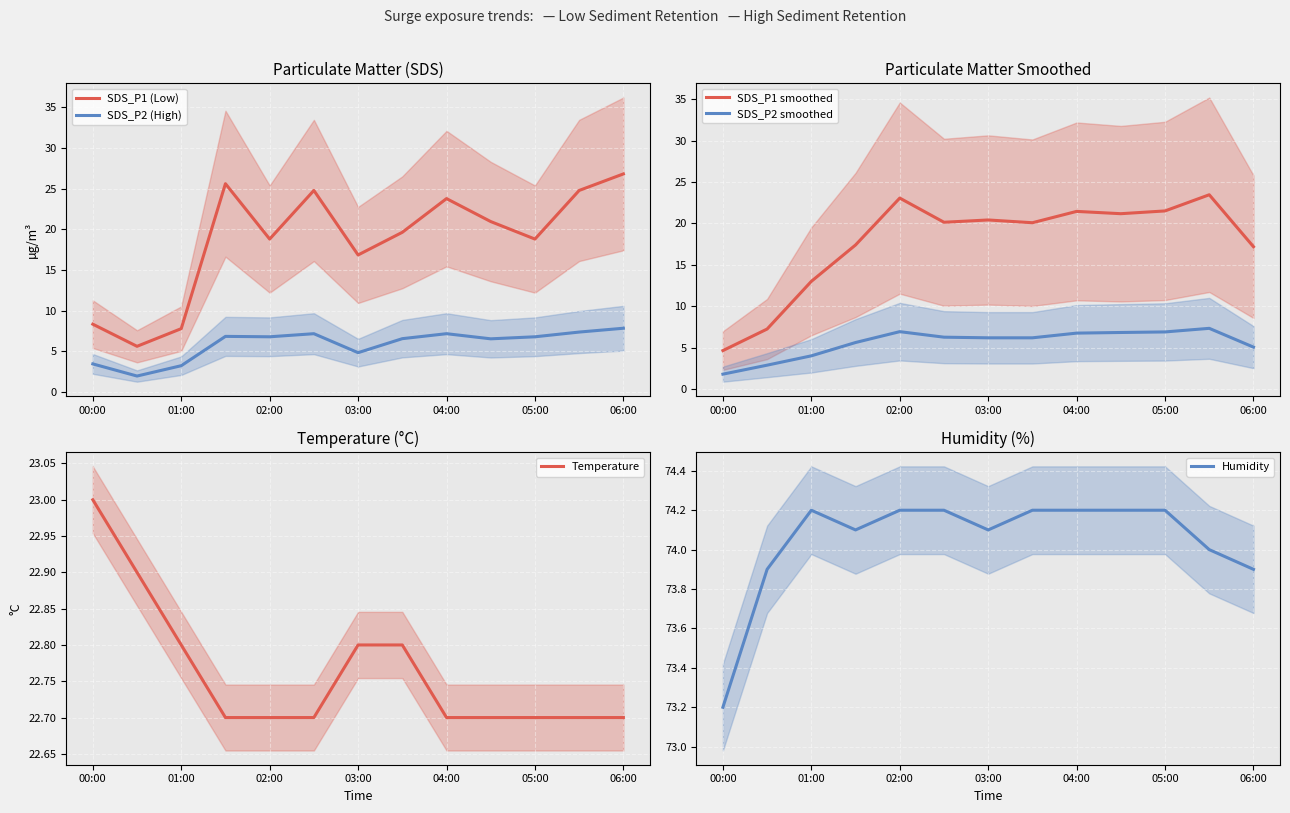

True or false: SDS_P1 (Low) has a value of 18.8 at 05:00.

True